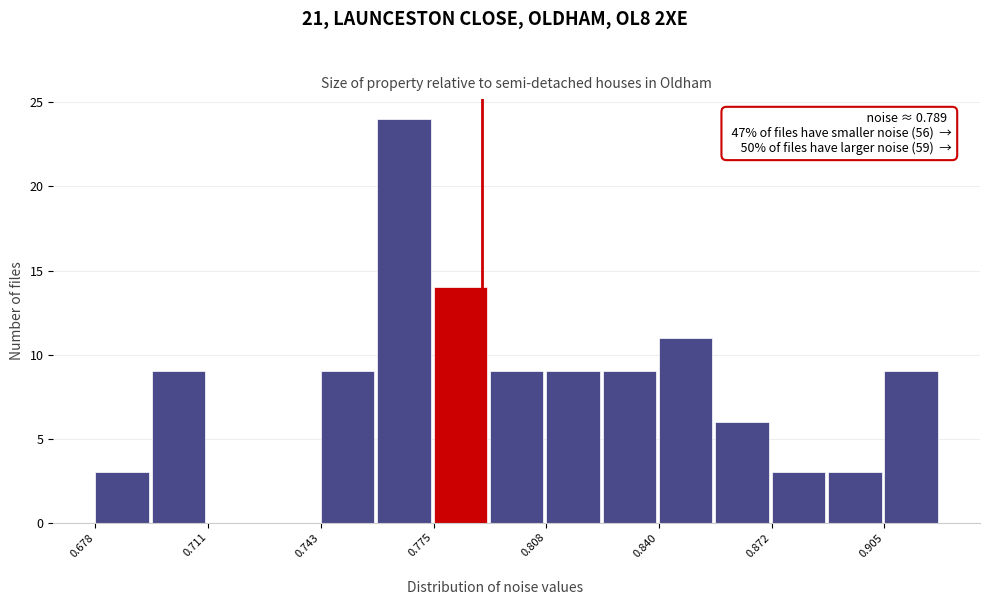

Read against the x-axis, roughly where is the centre of the tallest bar?

0.765